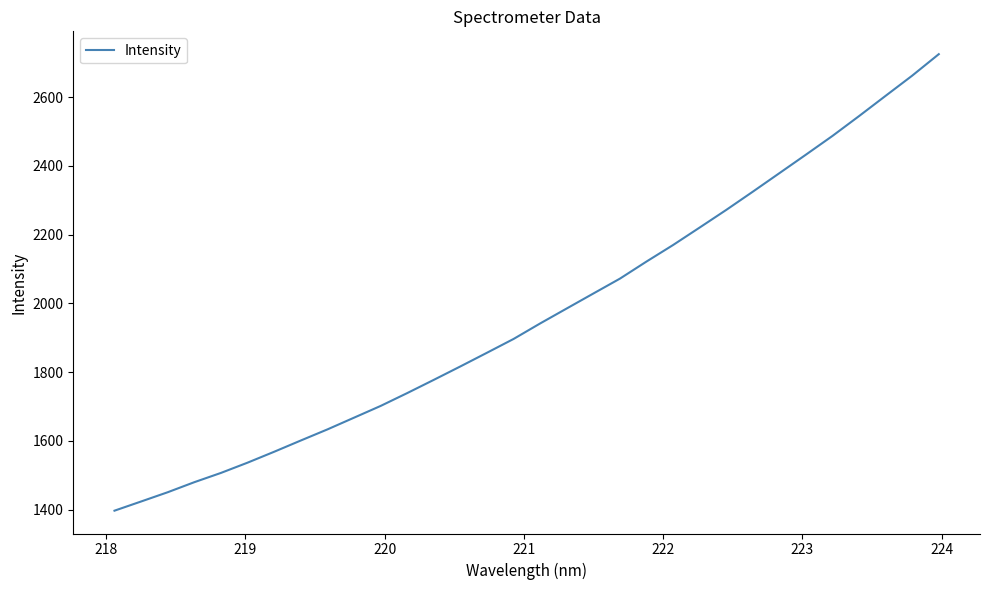

What is the sum of all values?

63016.5